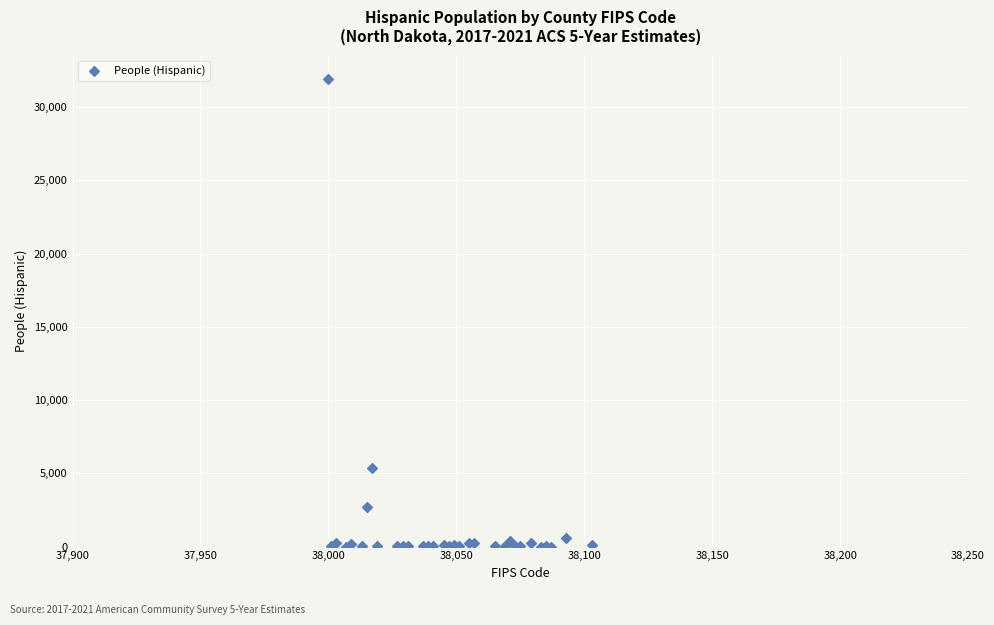

What Y value in the scatter plot is closest to 15963?

5339